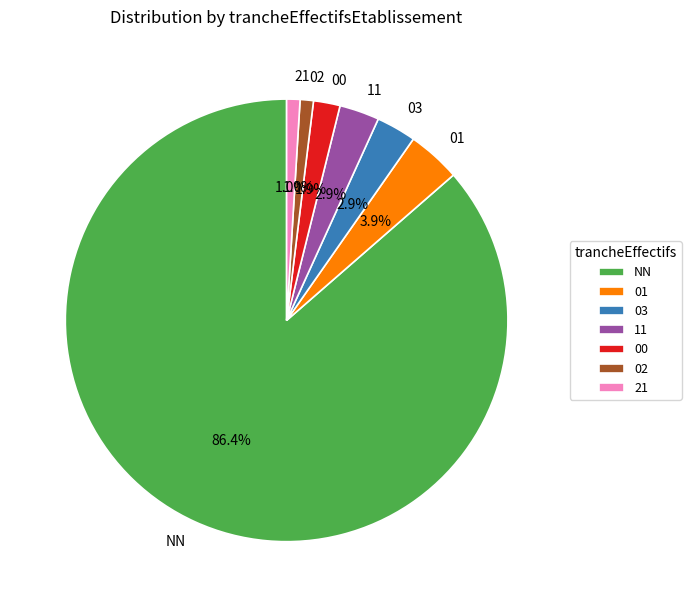

Between 03 and 02, which is larger?

03